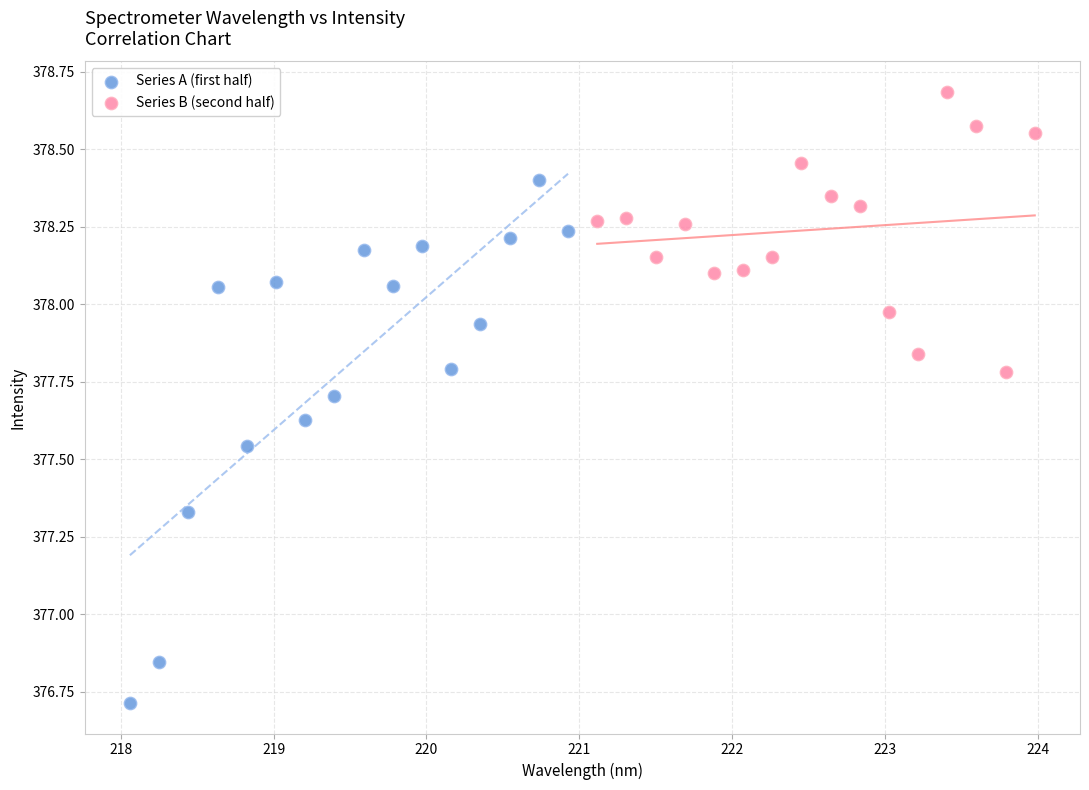

Which series reaches the maximum Y coordinate?

Series B (second half)